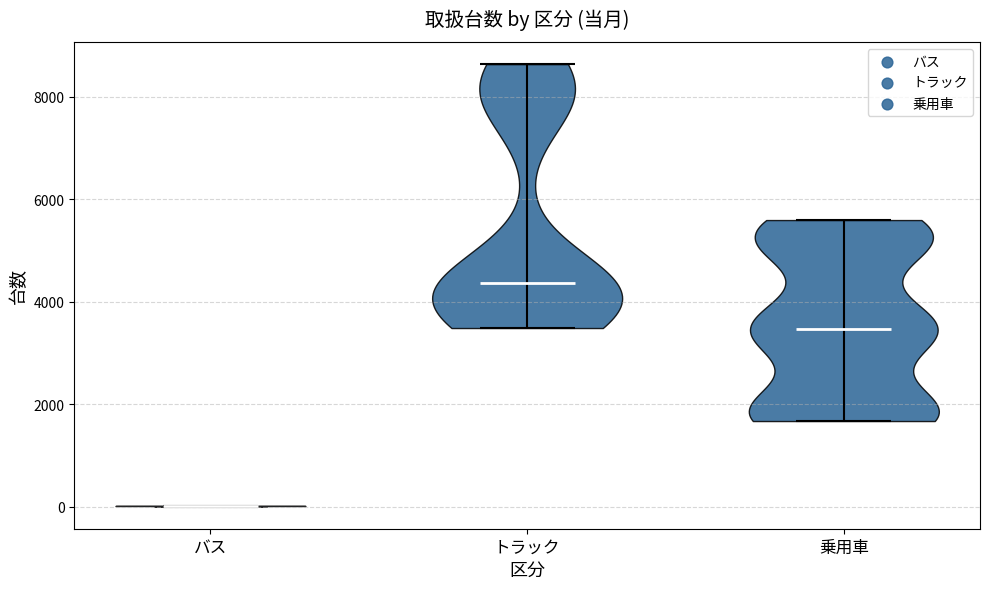

Reading left to right, read every violin against the y-axis: where its median line is, and the lowest and highest points it reaches. The values are not printed on the chart, so give them approximately, as read against the axis.

バス: median line 0, lowest point 0, highest point 0
トラック: median line 4400, lowest point 3400, highest point 8600
乗用車: median line 3400, lowest point 1600, highest point 5600